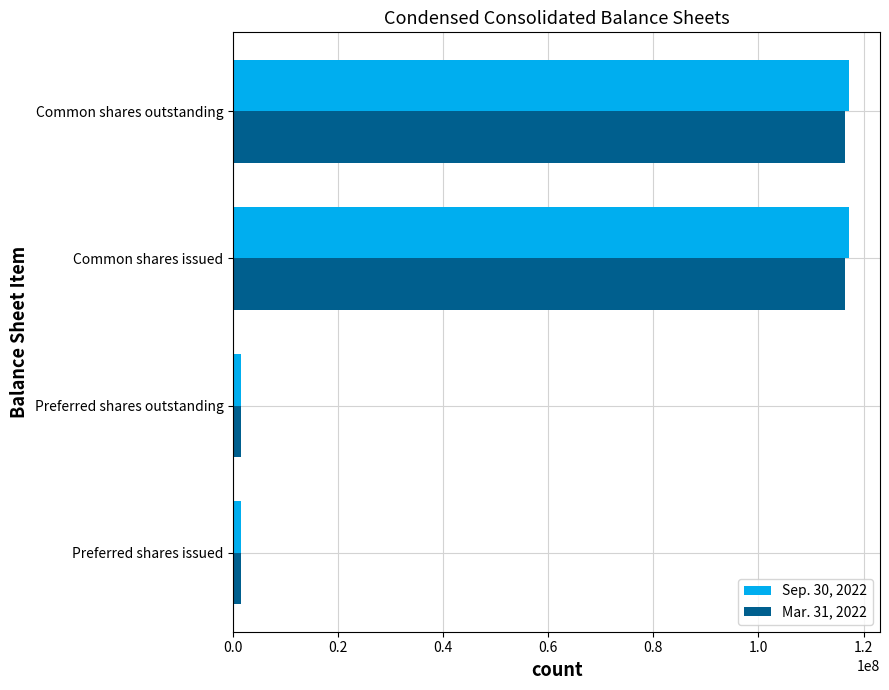

How many values in the Mar. 31, 2022 series are below 116485747?

2